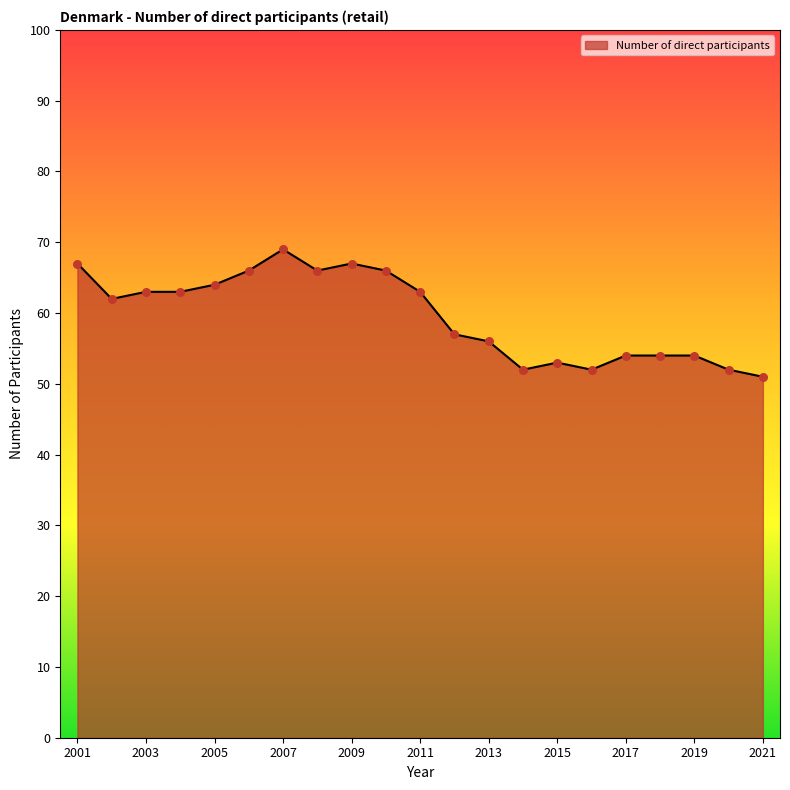

What is the smallest value displayed?

51